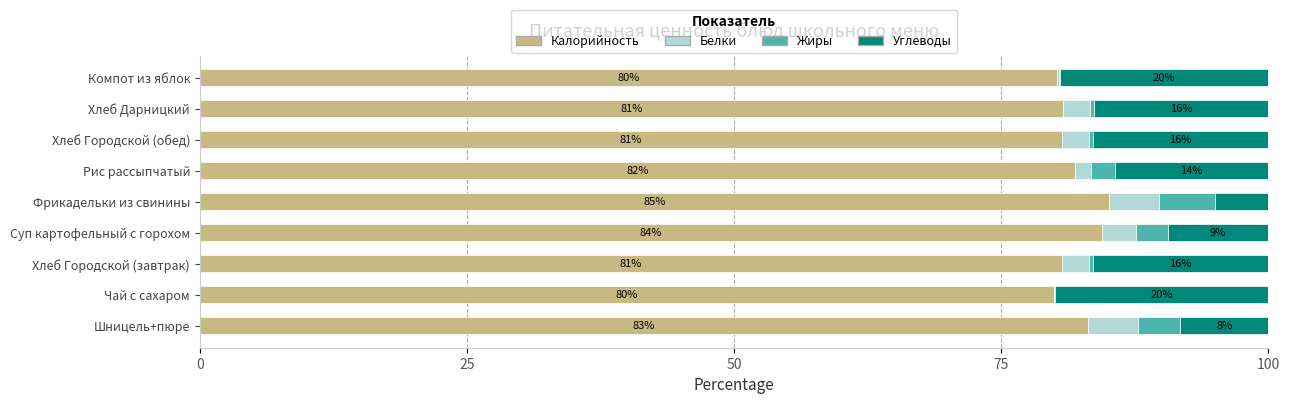

What is the sum of all Калорийность values?

736.9